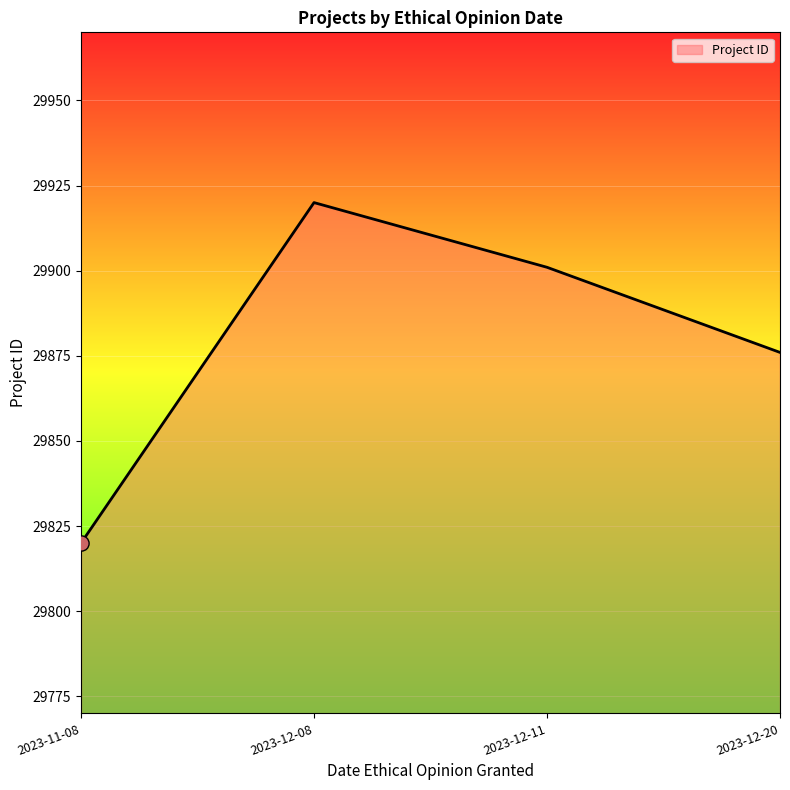

Which has a higher value, 2023-12-08 or 2023-12-11?

2023-12-08